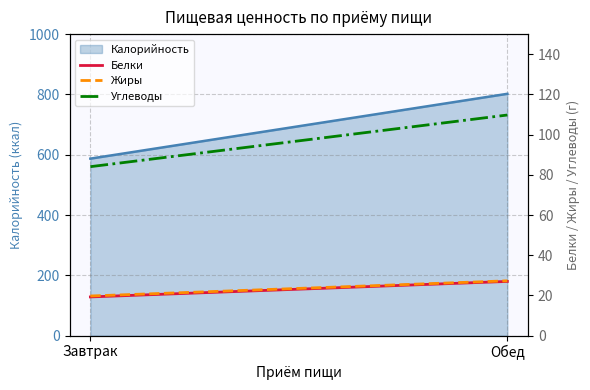

Is the value of Жиры at Обед greater than the value of Углеводы at Обед?

No